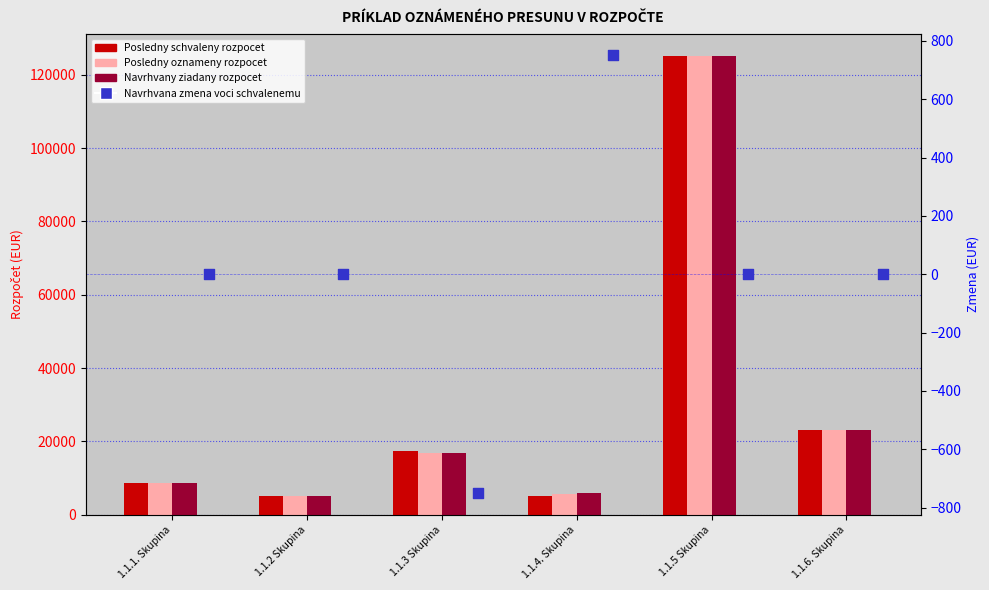

Which series has the largest total across all categories?

Posledny schvaleny rozpocet